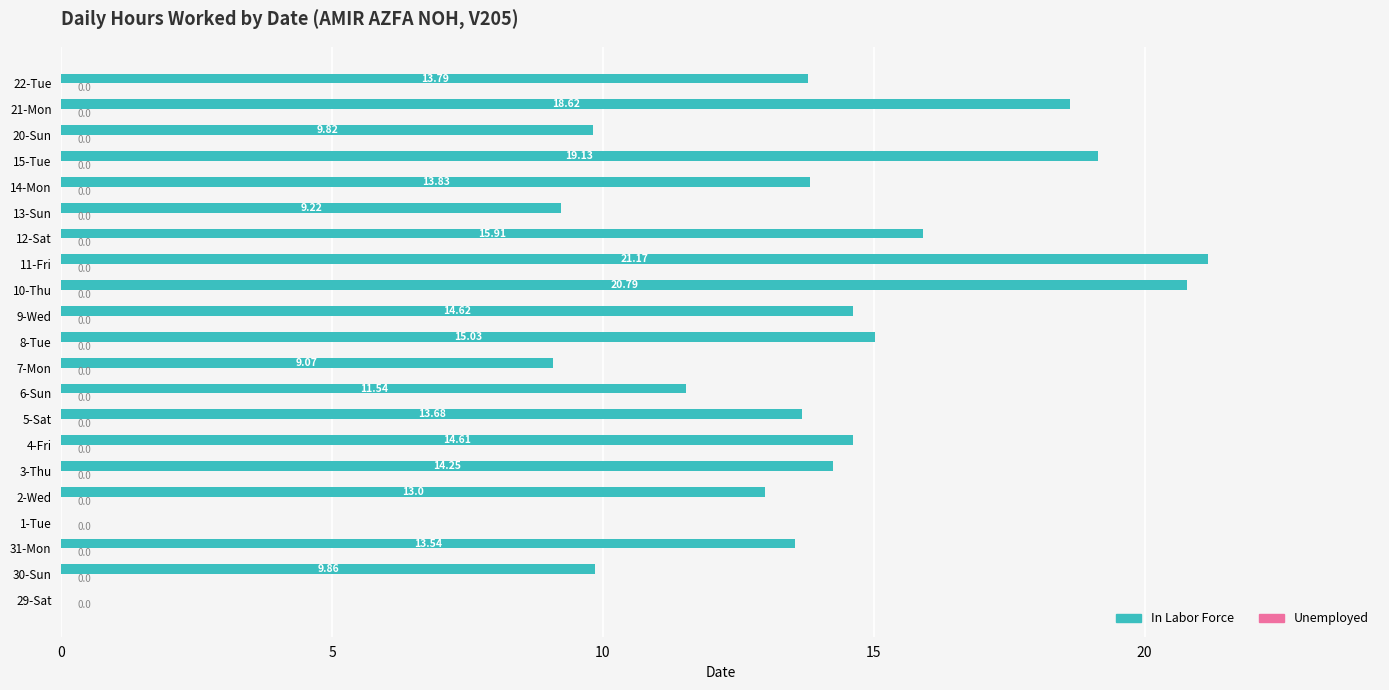

What is the ratio of the value at 8-Tue to the value at 12-Sat?

0.9